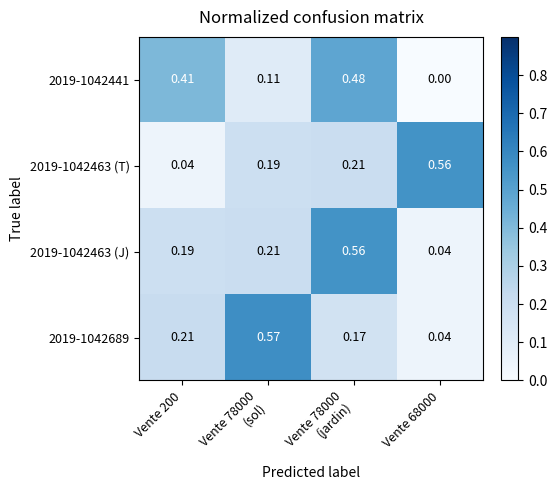

How many series are shown in this chart?

4